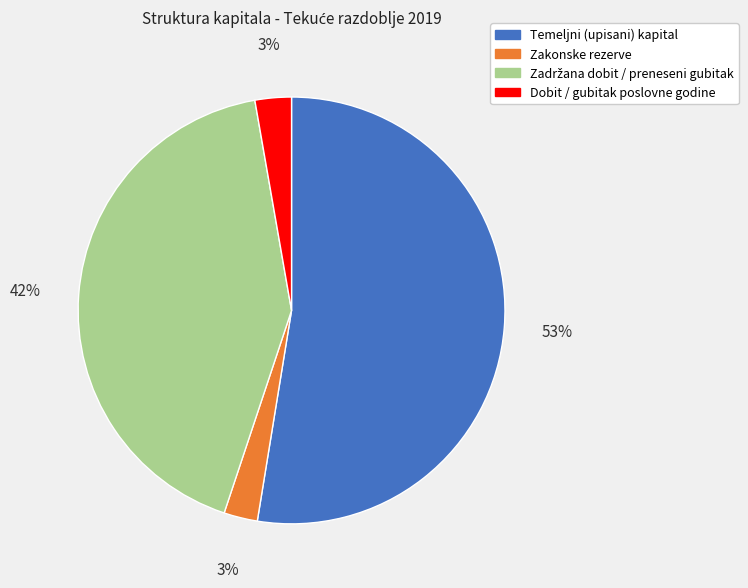

To the nearest percent, what percentage of the pie is Dobit / gubitak poslovne godine?

3%